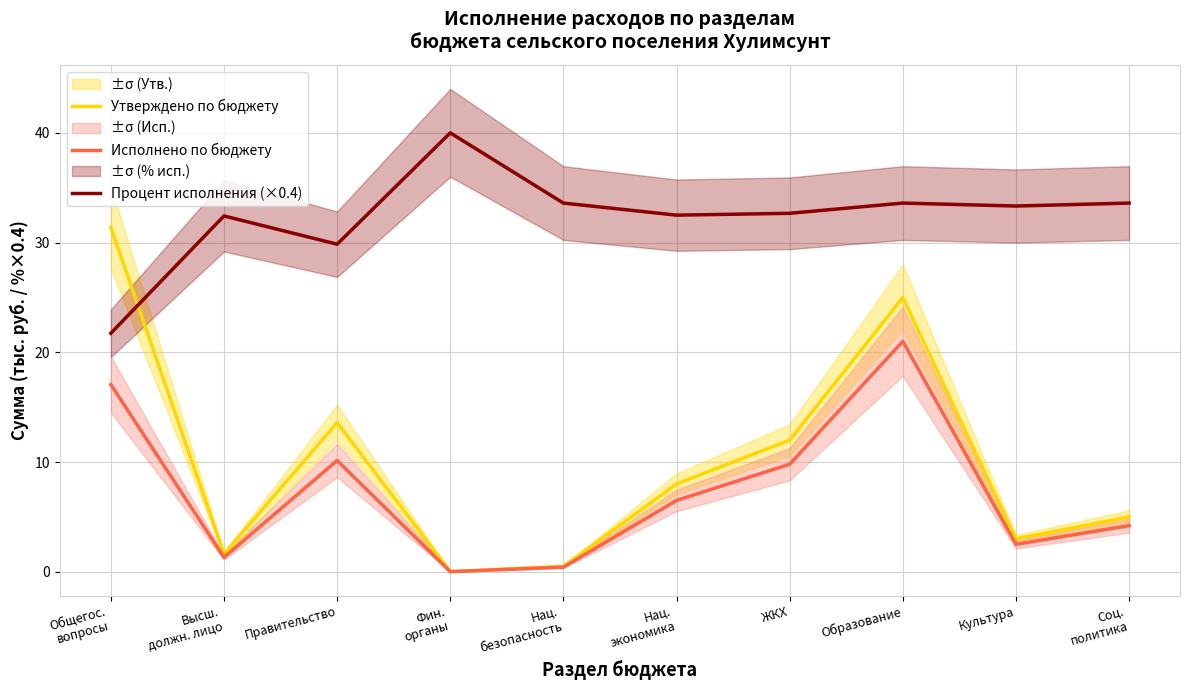

True or false: Процент исполнения (×0.4) and Исполнено по бюджету intersect in this chart.

False